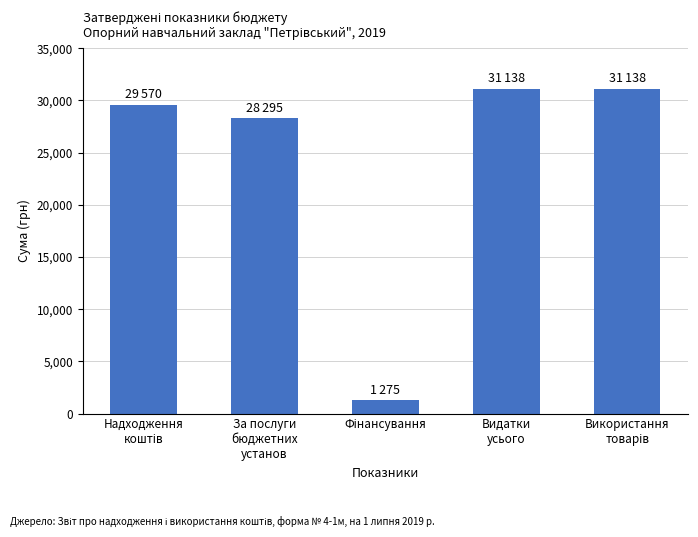

What is the difference between the maximum and minimum values?

29863.5